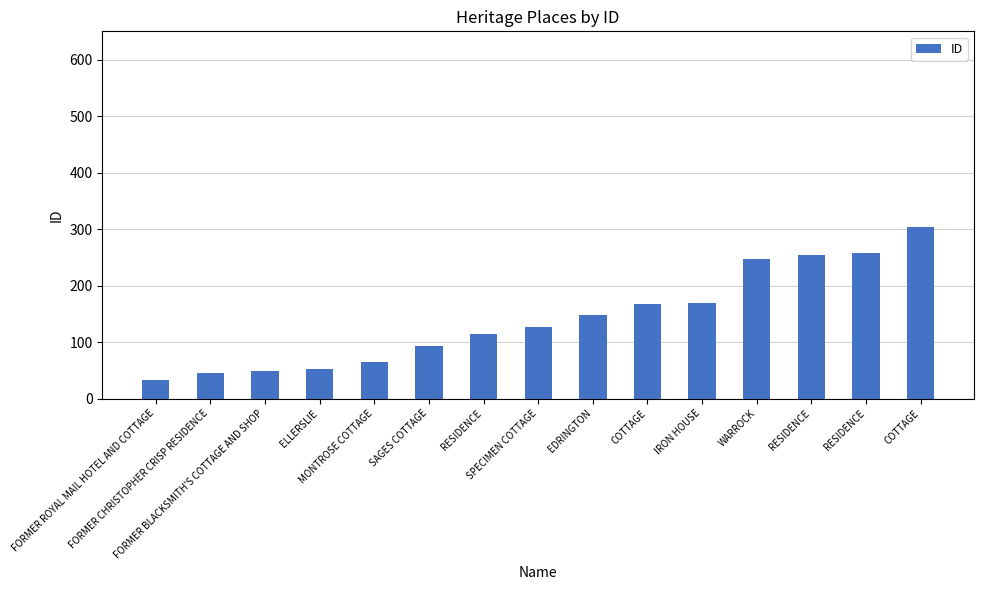

Which label corresponds to the largest value in the chart?

COTTAGE